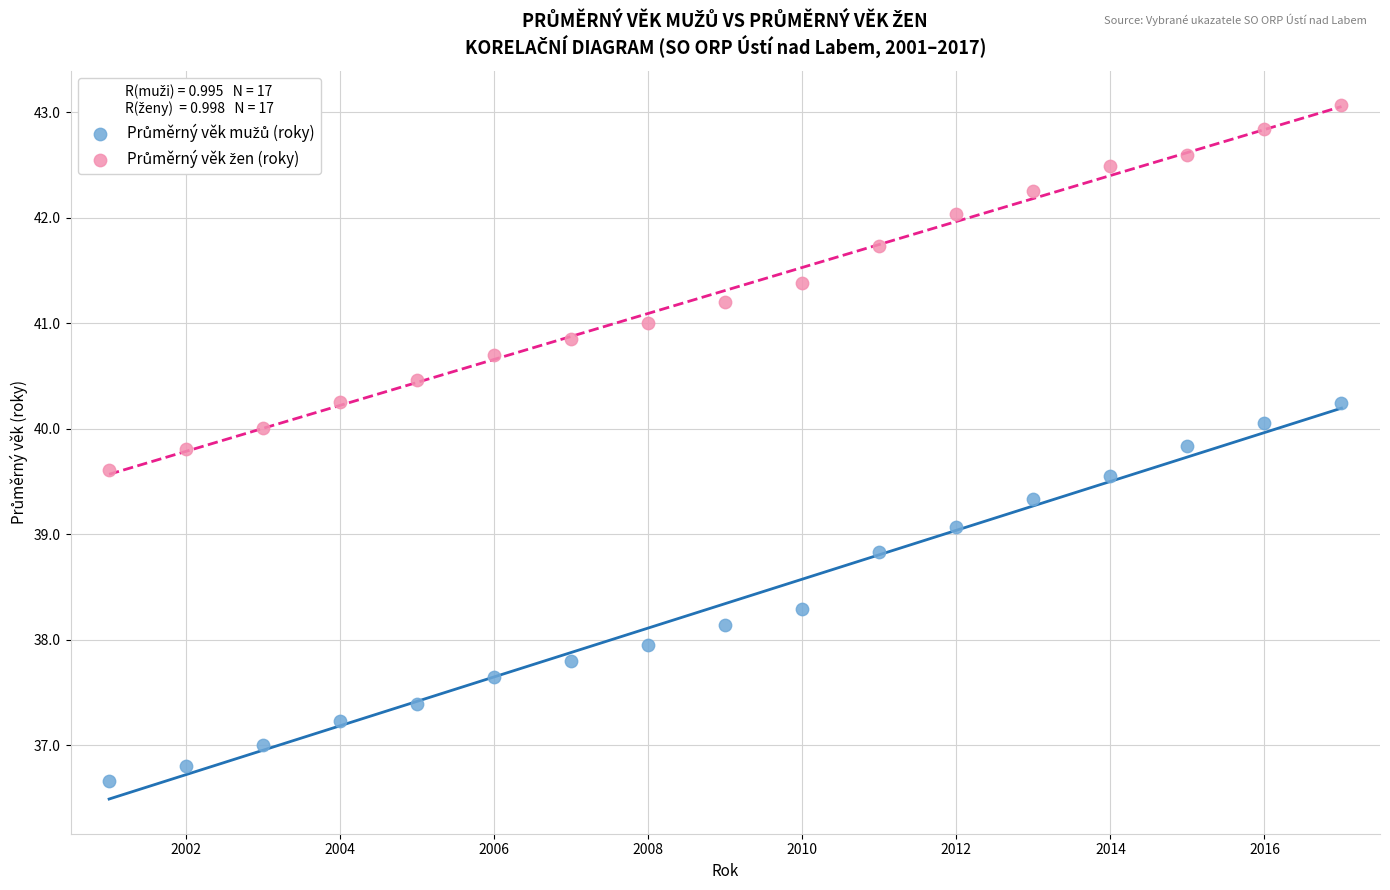

What is the X range (max minus min) for the scatter plot?

16.0